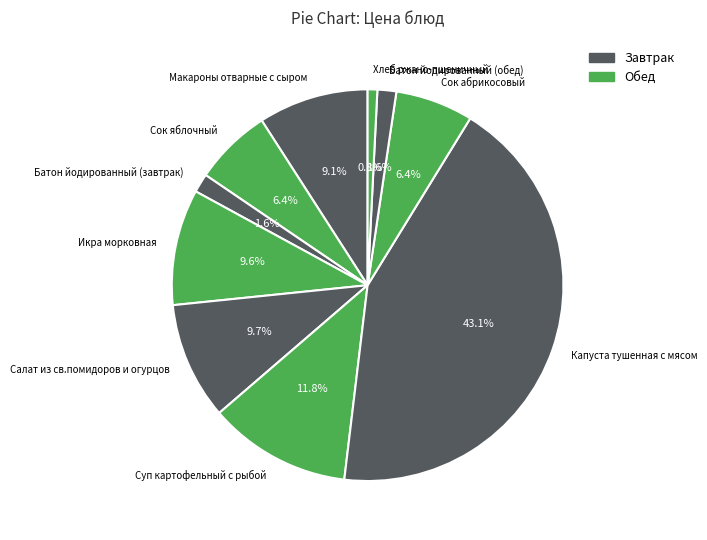

Does Суп картофельный с рыбой represent more than half of the total?

No